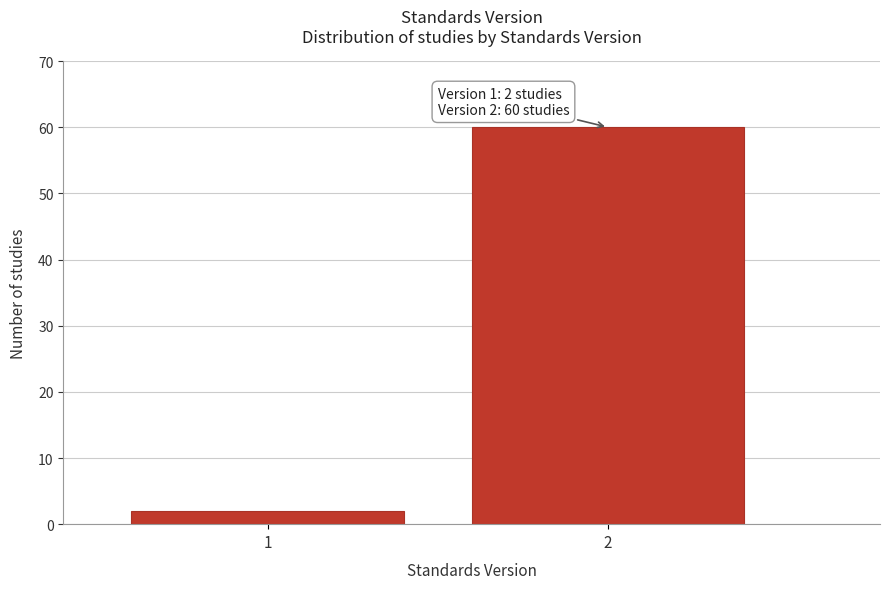

Reading left to right, list all the values displayed in this chart.

2	60